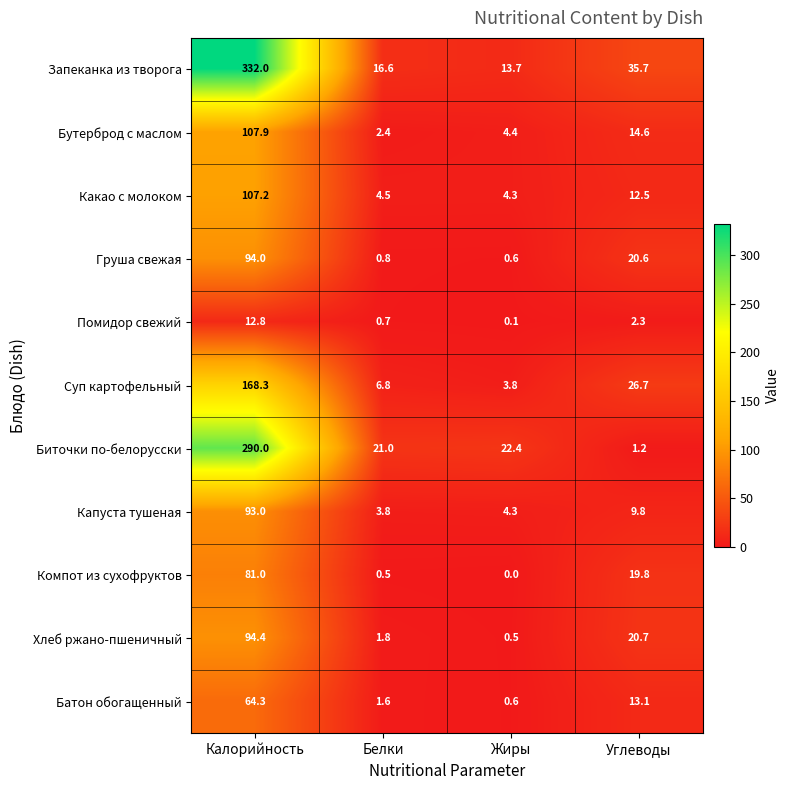

Which series has the widest spread of values?

Запеканка из творога